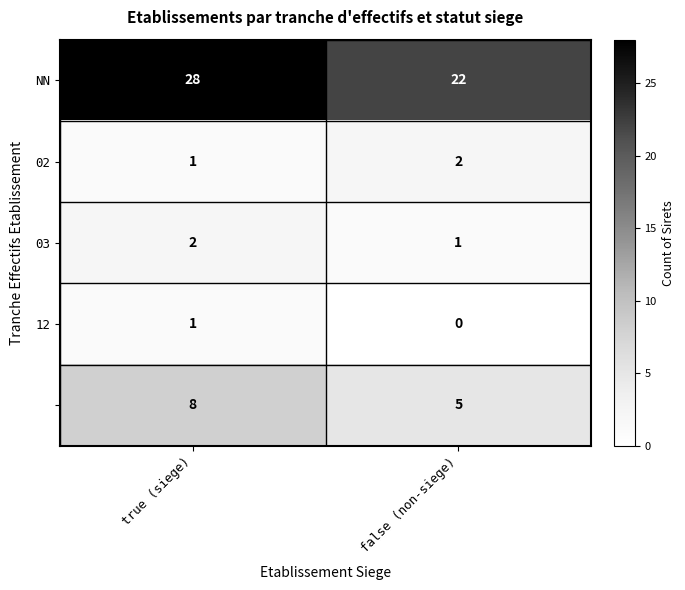

What is the spread (max minus min) of values at false (non-siege)?

22